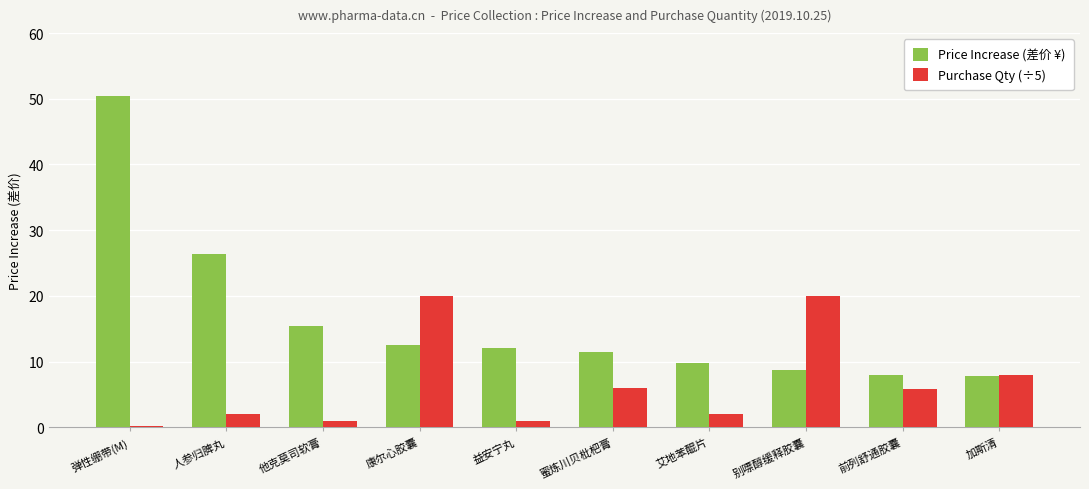

What is the difference between the maximum and minimum values in the Price Increase (差价 ¥) series?

42.7